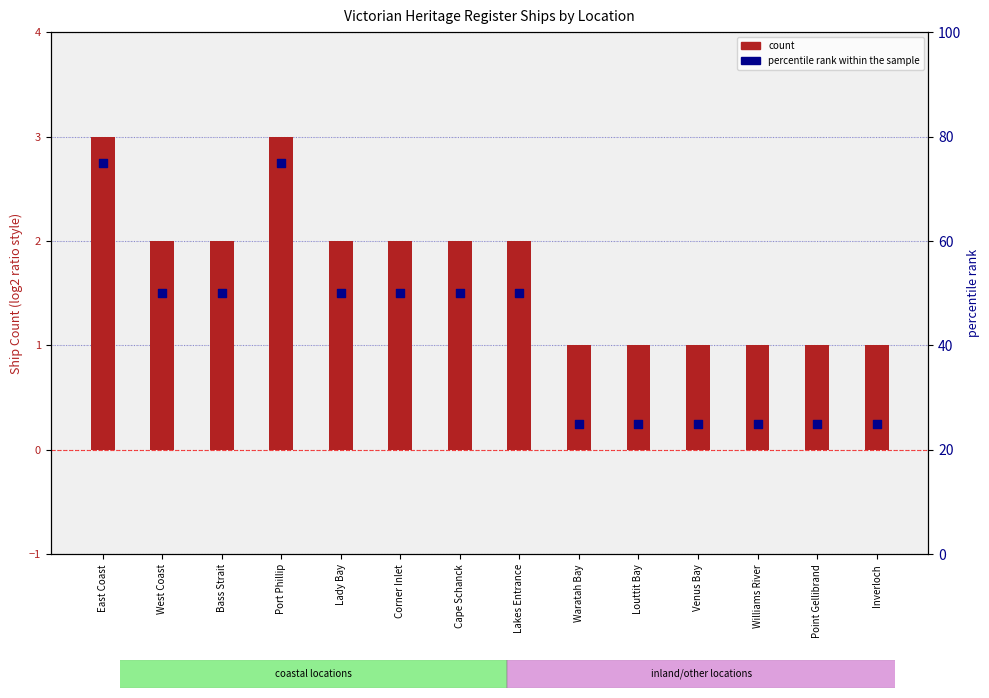

What are all the series names shown in the legend?

Count, percentile rank within the sample